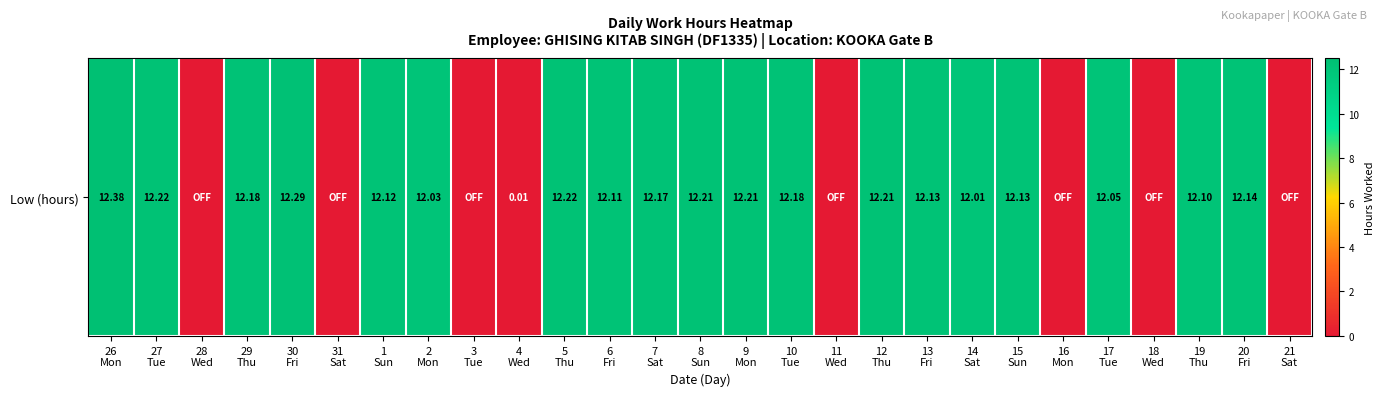

The chart shows a value of 0.0 at 21
Sat. True or false?

True